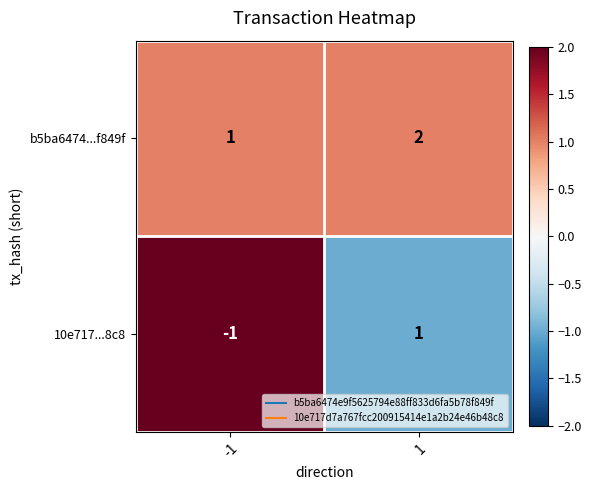

The value of b5ba6474...f849f at 1 is 2. True or false?

True